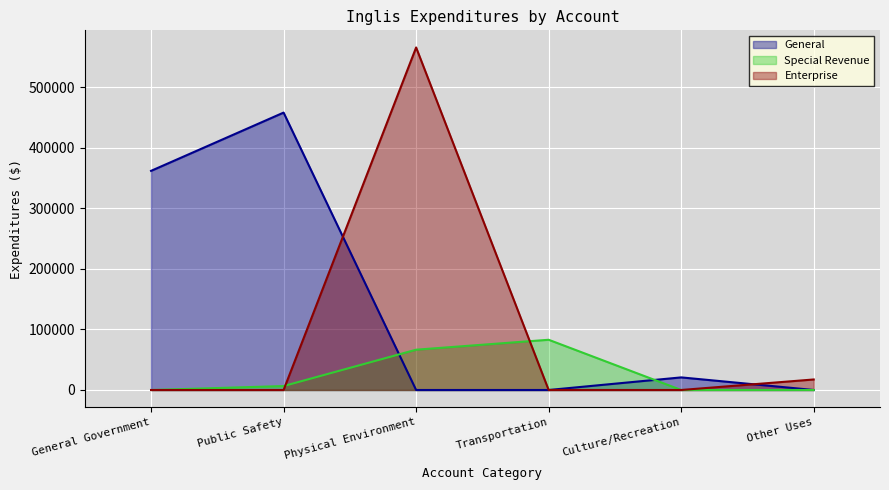

What is the approximate value of General at Public Safety, to the nearest 10?

457920